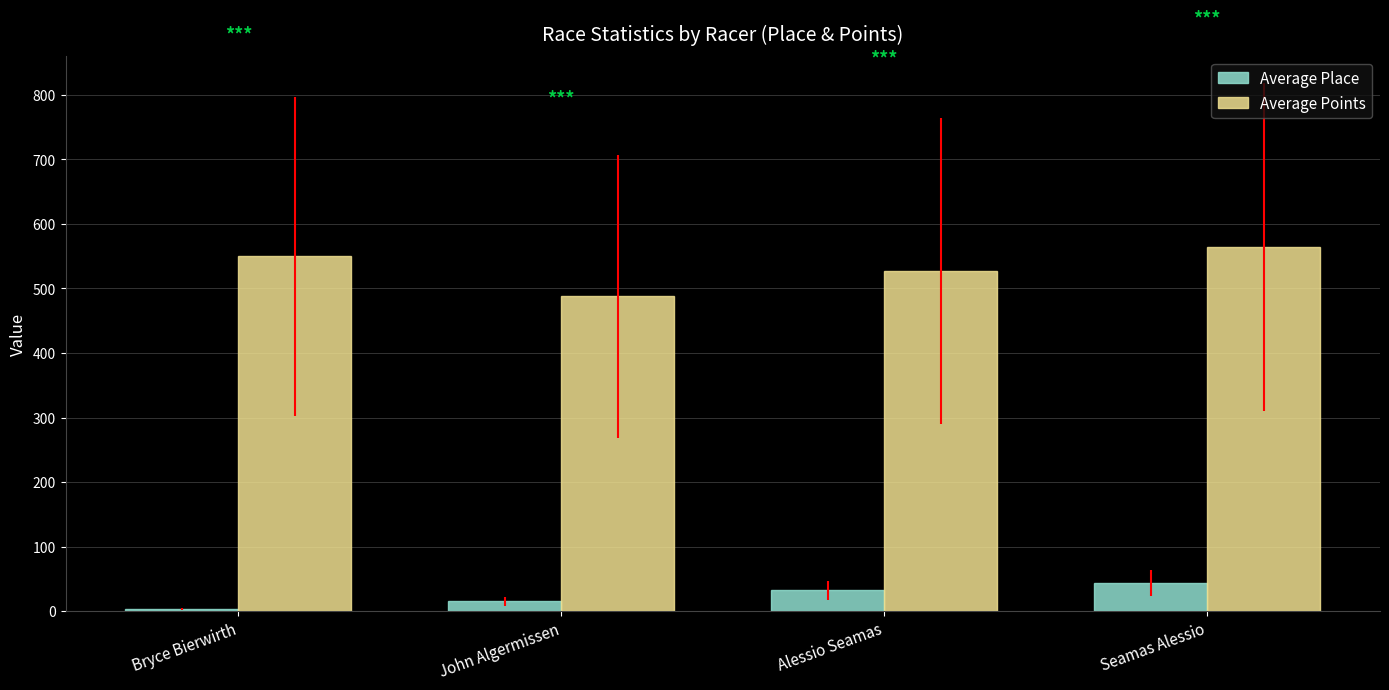

How many series are shown in this chart?

2